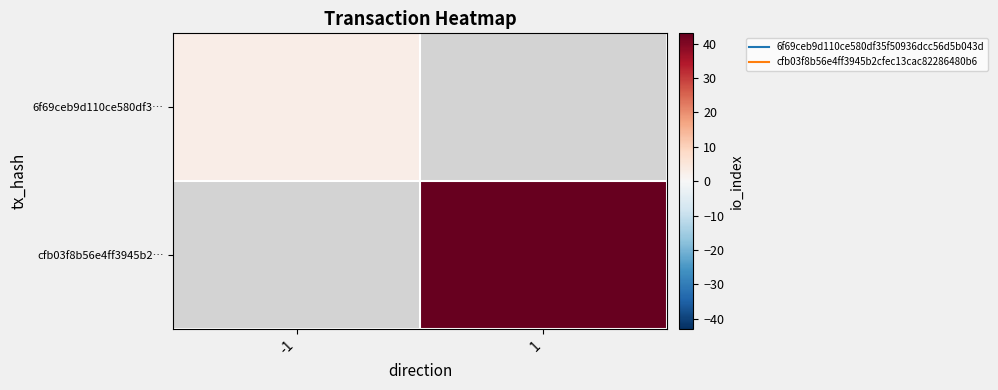

Which series has the largest range (max minus min)?

6f69ceb9d110ce580df3…